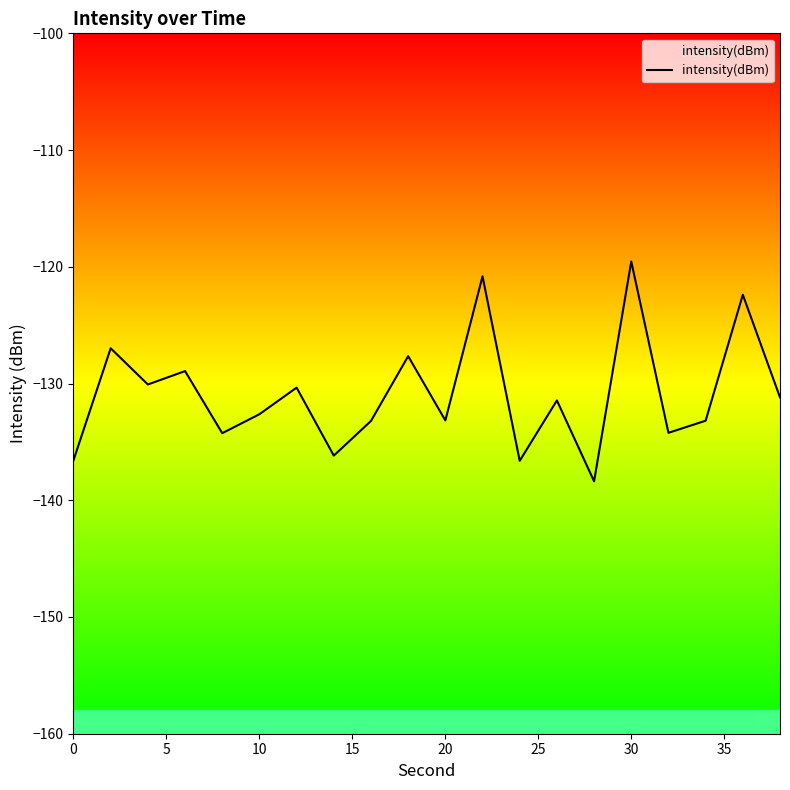

The chart shows a value of -133.2 at 20. True or false?

True